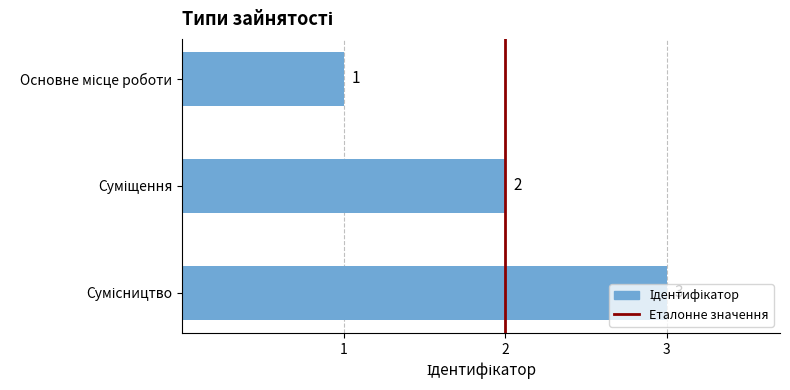

What is the sum of all values?

6